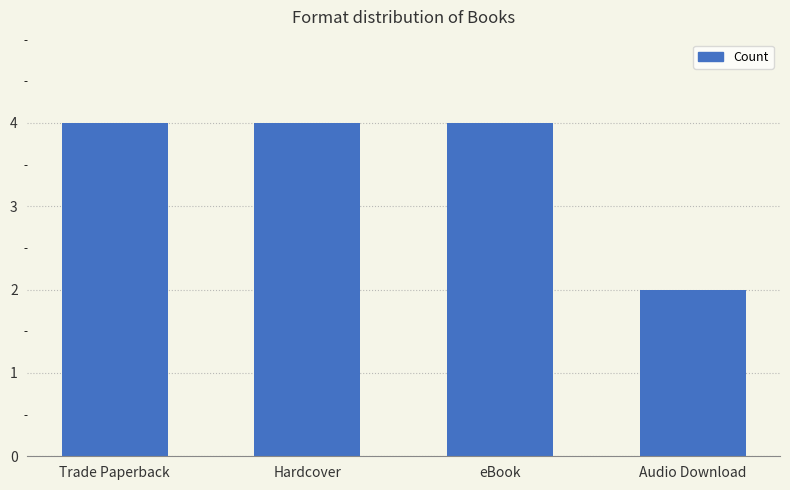

Is it true that the value at Audio Download is 0?

False